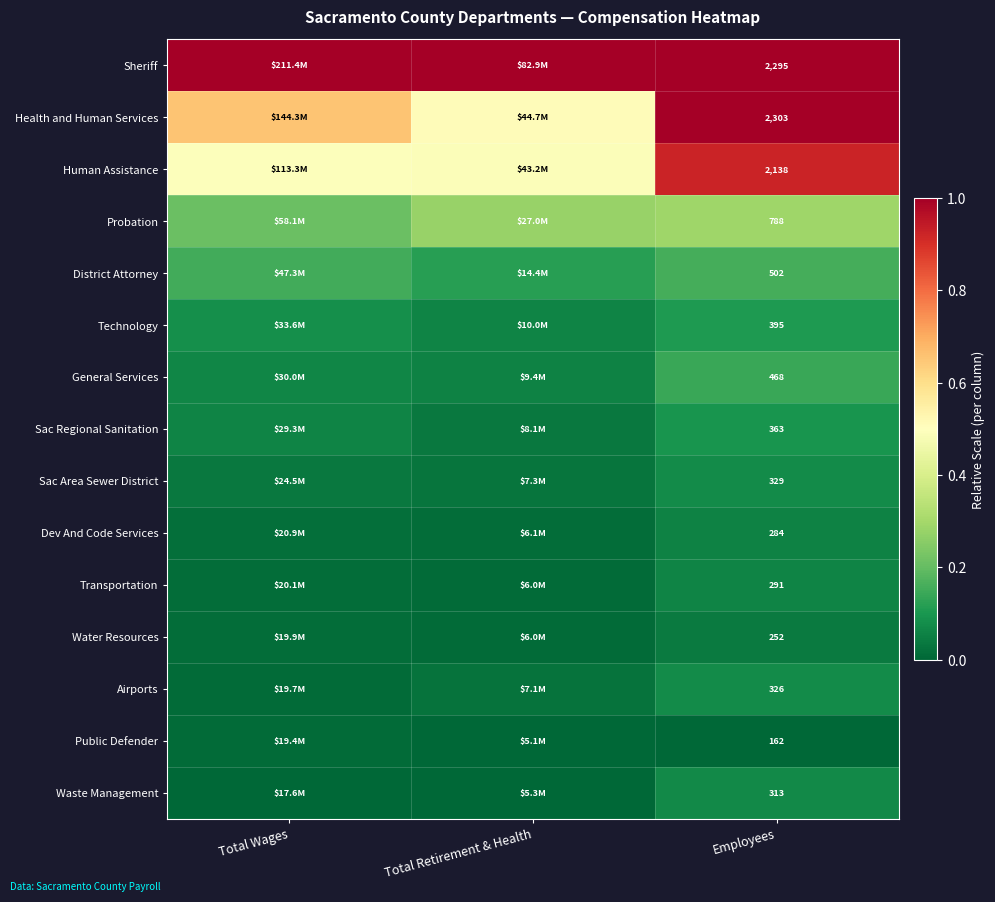

Is it true that Sac Area Sewer District equals 0.1 at Employees?

True